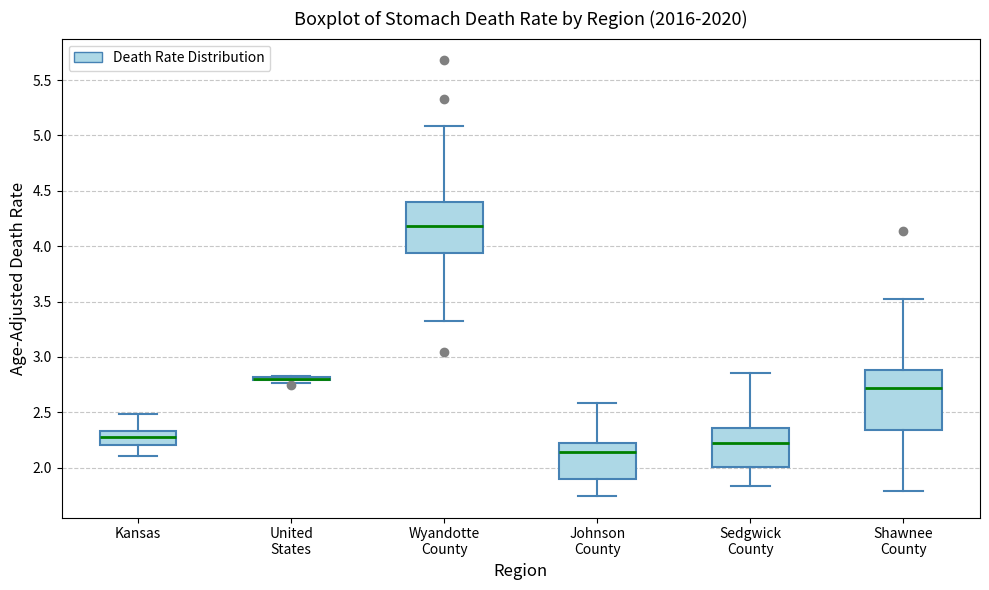

Where does the median line of the box for Kansas sit on the y-axis? The values are not printed on the chart, so give them approximately, as read against the axis.

2.30